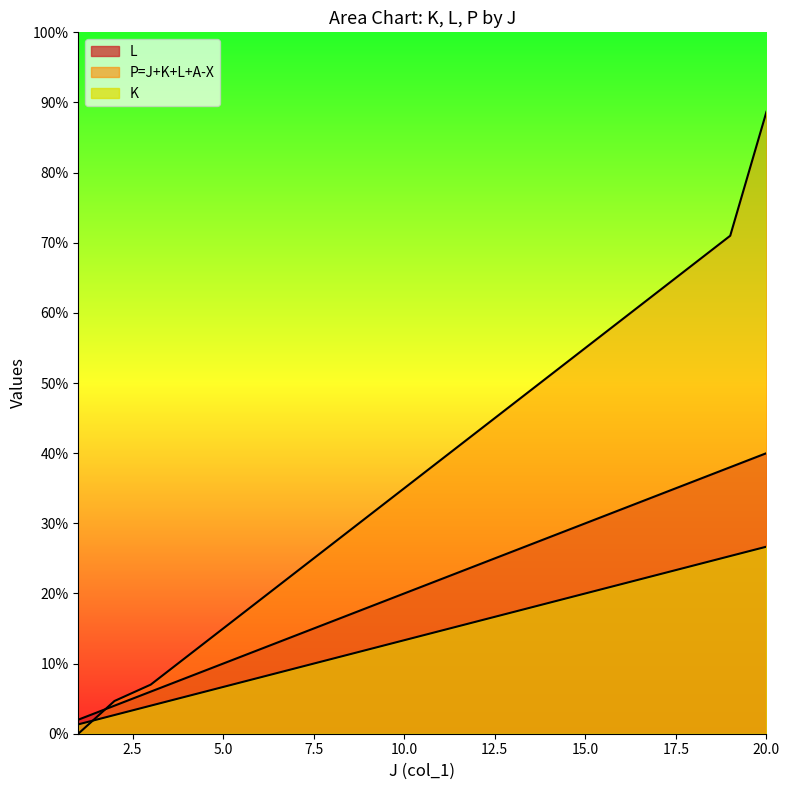

At which label does K first exceed 44?

12